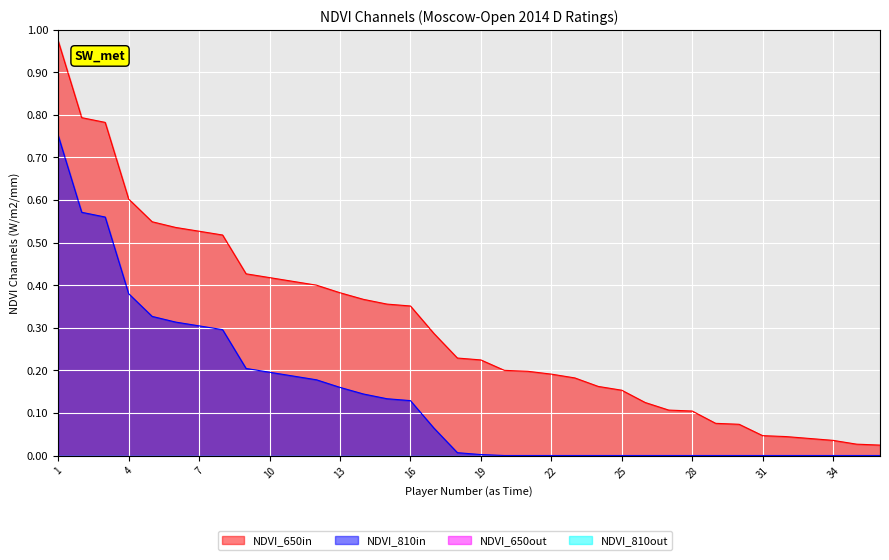

What is the sum of the Rating values at 1 and 16?

1.3